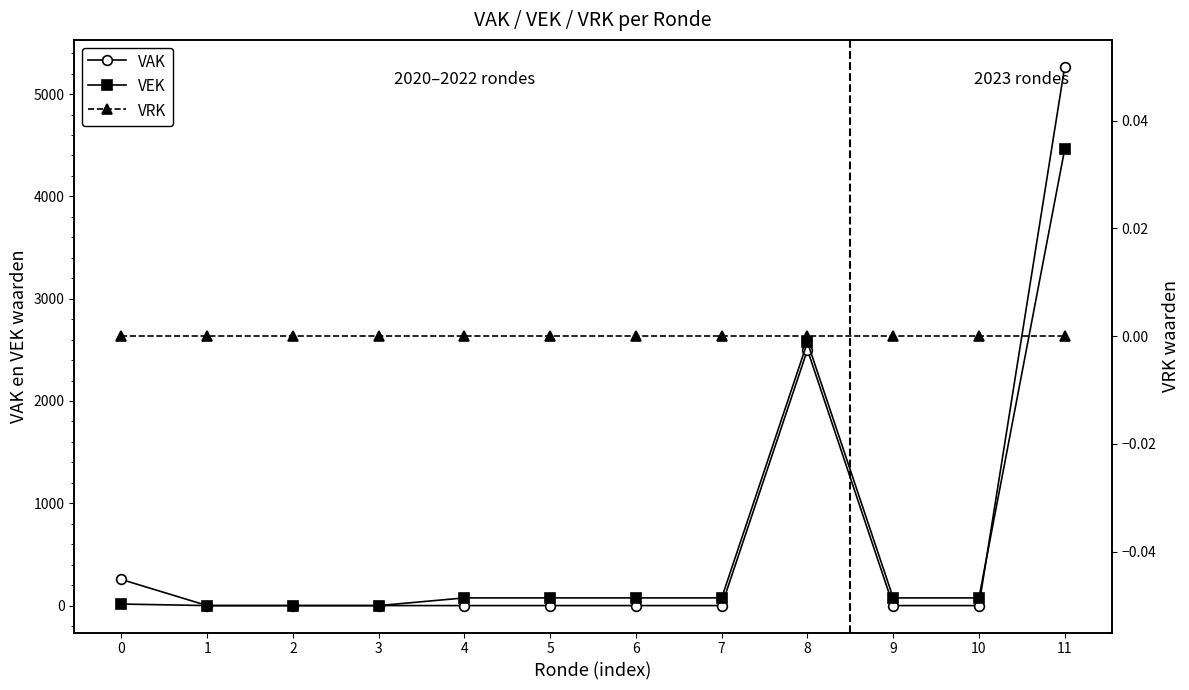

Reading left to right, extract all data points from this chart.

VAK: 0=255	1=0	2=0	3=0	4=0	5=0	6=0	7=0	8=2500	9=0	10=0	11=5266
VEK: 0=15	1=0	2=0	3=0	4=75	5=75	6=75	7=75	8=2575	9=75	10=75	11=4460
VRK: 0=0	1=0	2=0	3=0	4=0	5=0	6=0	7=0	8=0	9=0	10=0	11=0